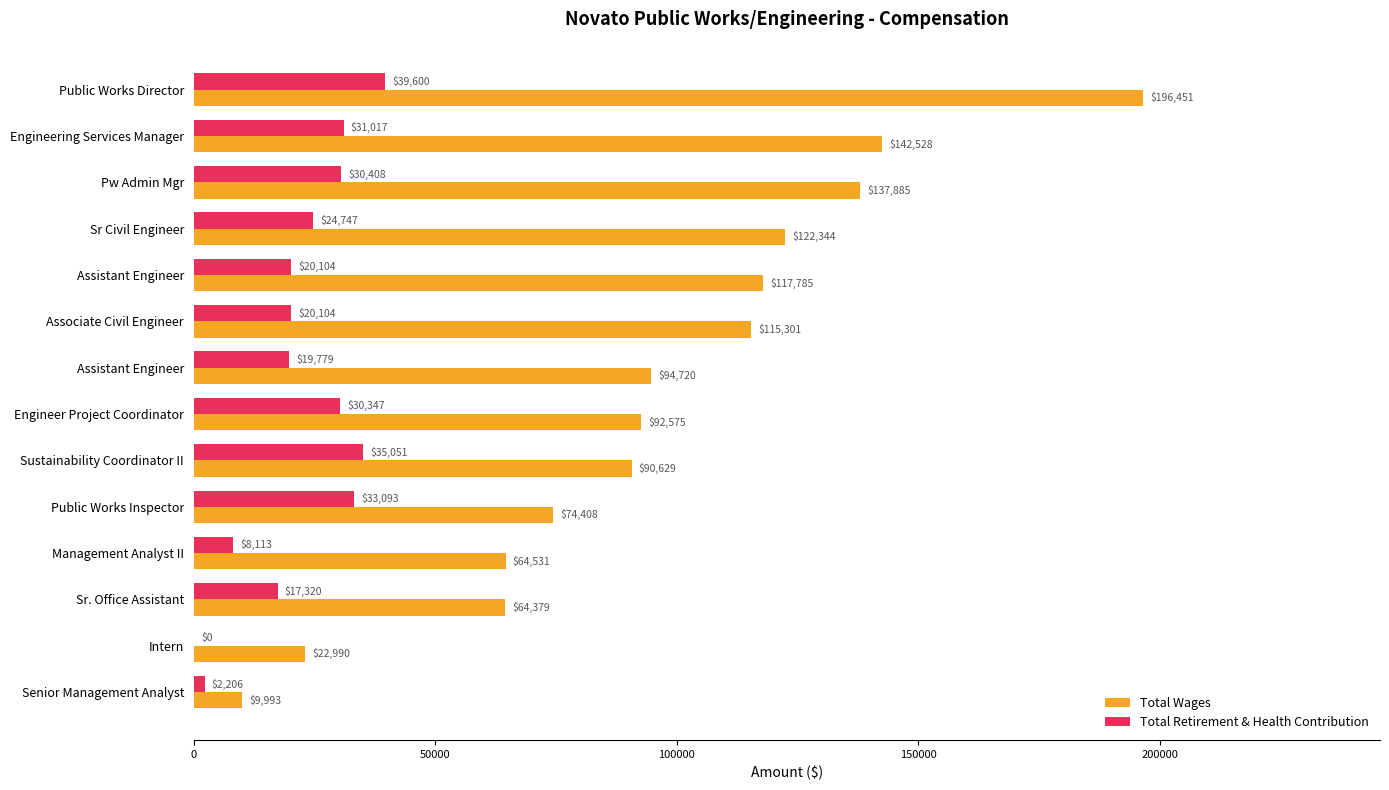

Reading left to right, extract all data points from this chart.

Total Wages: 196451	142528	137885	122344	117785	115301	94720	92575	90629	74408	64531	64379	22990	9993
Total Retirement & Health Contribution: 39600	31017	30408	24747	20104	20104	19779	30347	35051	33093	8113	17320	0	2206